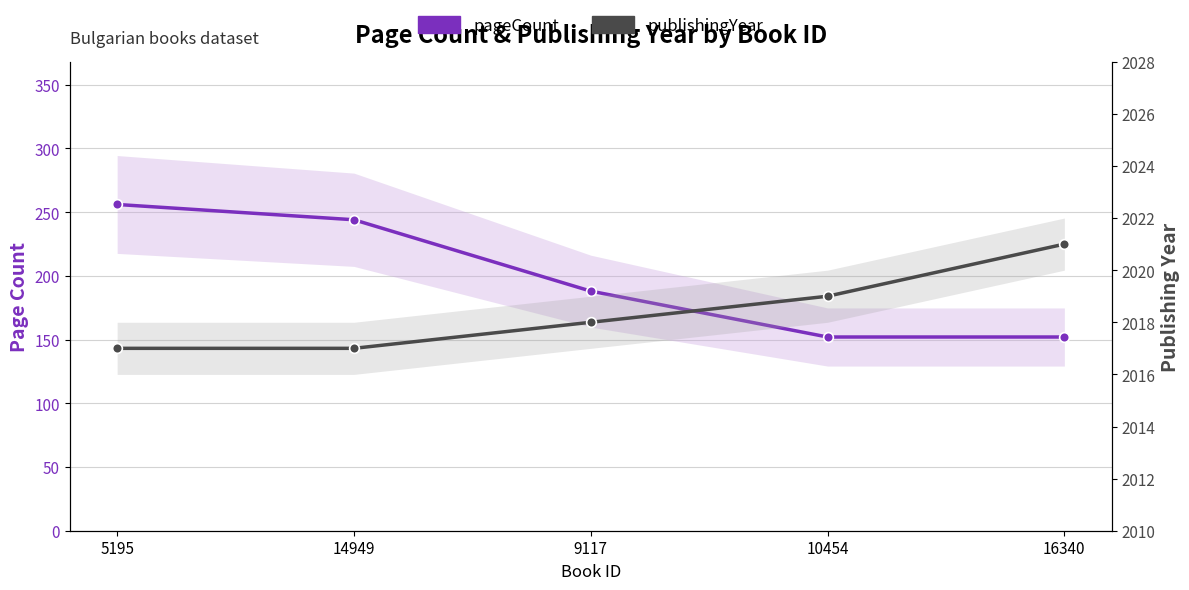

What is the maximum value shown in the chart?

2021